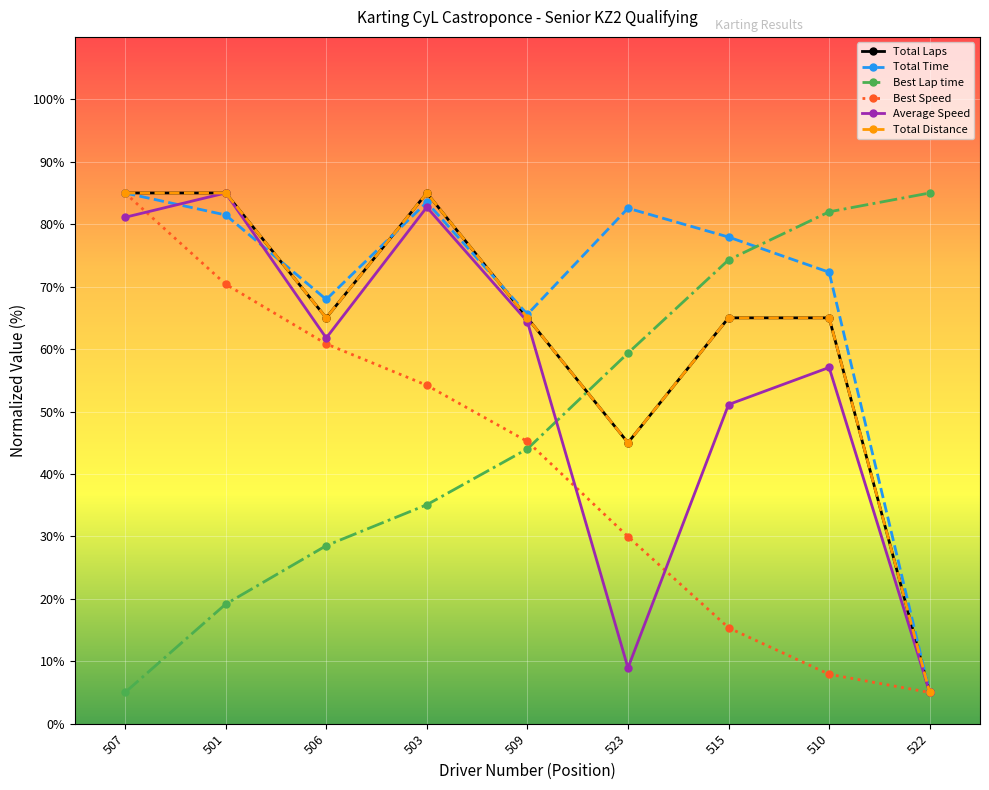

At which label does Best Speed reach its minimum?

522